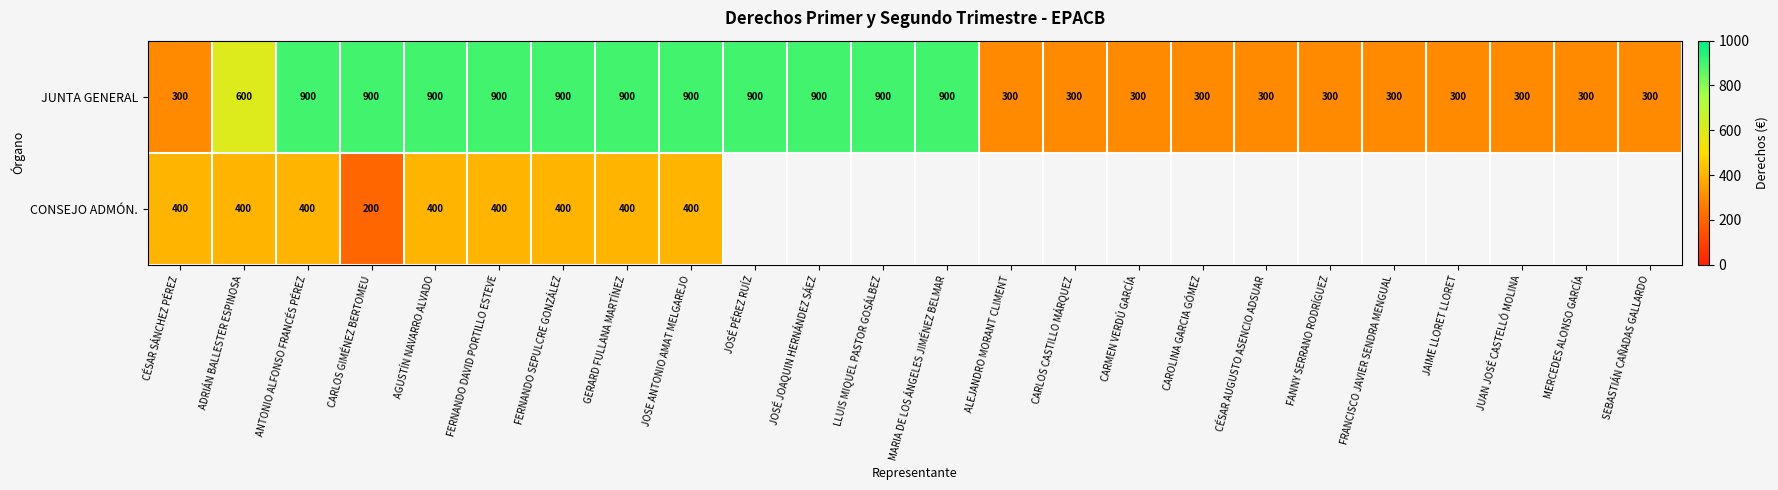

Is the value of JUNTA GENERAL at MERCEDES ALONSO GARCÍA greater than the value of CONSEJO ADMÓN. at AGUSTÍN NAVARRO ALVADO?

No